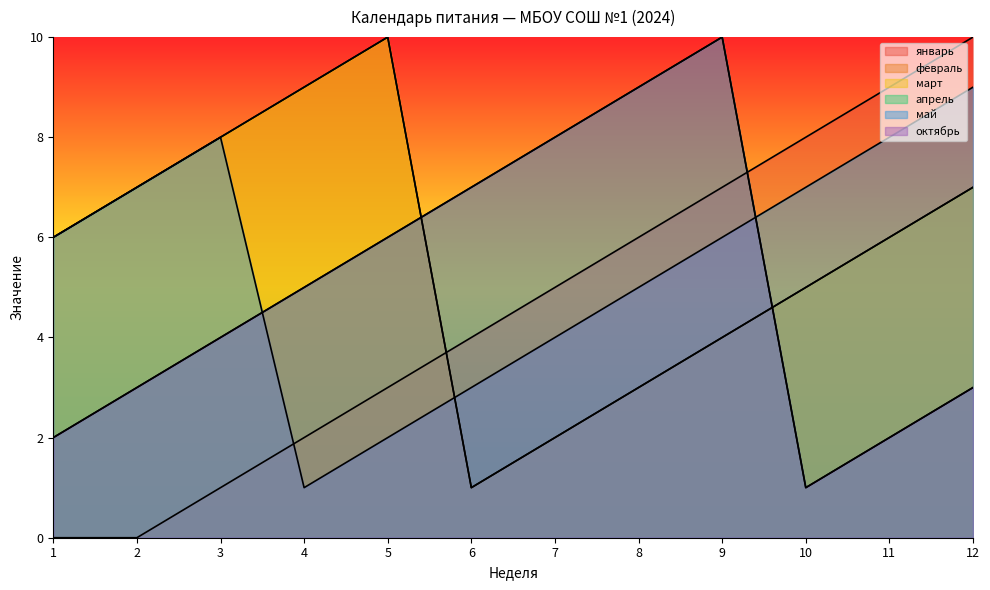

Which label corresponds to the smallest value in the chart?

1